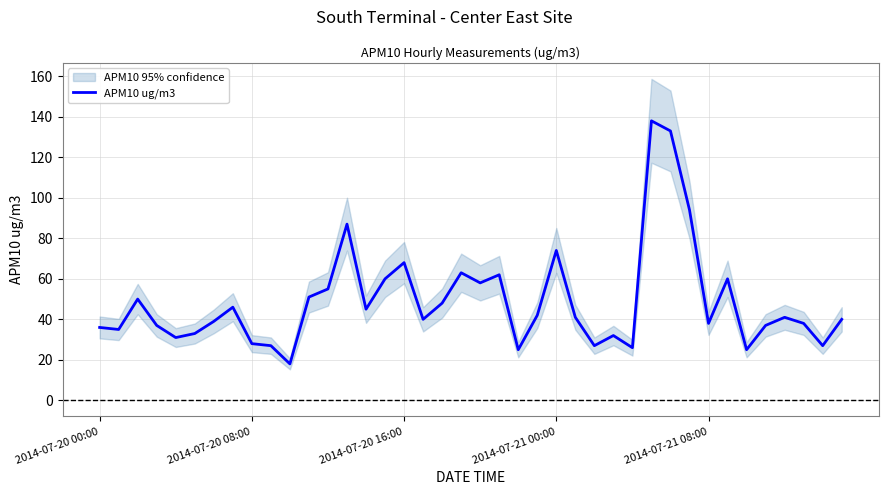

How many distinct data groups are displayed?

1